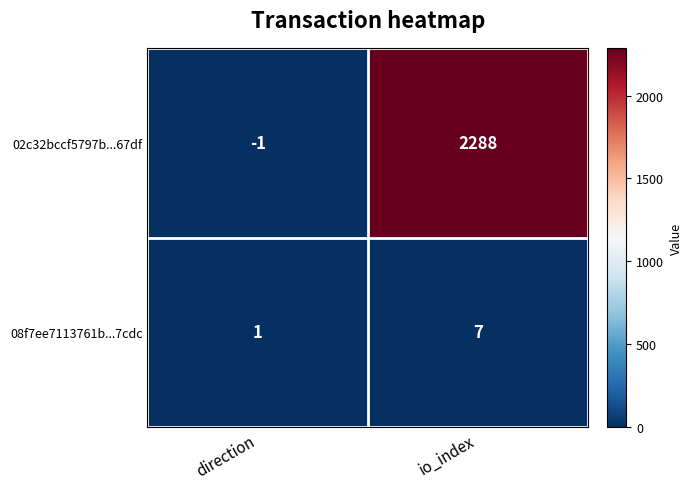

What is the average value of the 02c32bccf5797b...67df series?

1144